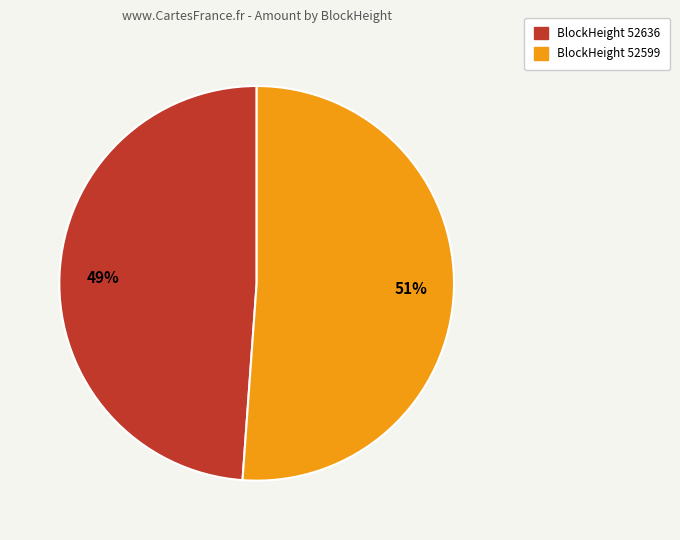

Count the number of slices in the pie.

2